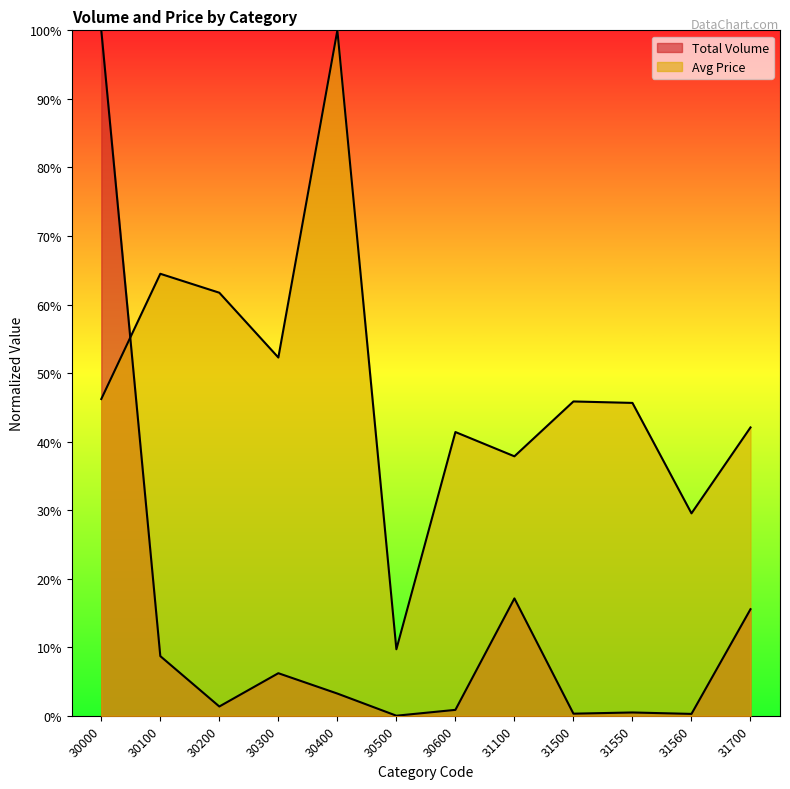

What is the minimum value for Avg Price?

9.7